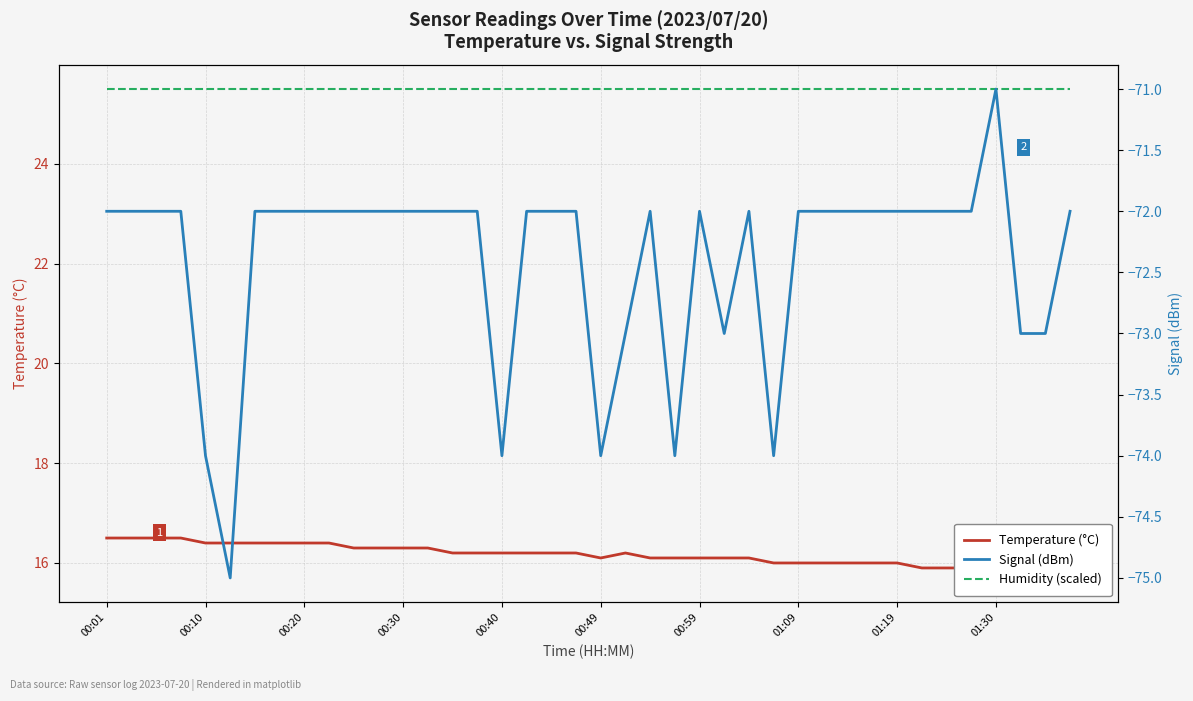

Reading right to left, what are all the values shown in this chart?

Temperature (°C): 15.7	15.7	15.8	15.8	15.9	15.9	15.9	16.0	16.0	16.0	16.0	16.0	16.0	16.1	16.1	16.1	16.1	16.1	16.2	16.1	16.2	16.2	16.2	16.2	16.2	16.2	16.3	16.3	16.3	16.3	16.4	16.4	16.4	16.4	16.4	16.4	16.5	16.5	16.5	16.5
Humidity (scaled): 25.5	25.5	25.5	25.5	25.5	25.5	25.5	25.5	25.5	25.5	25.5	25.5	25.5	25.5	25.5	25.5	25.5	25.5	25.5	25.5	25.5	25.5	25.5	25.5	25.5	25.5	25.5	25.5	25.5	25.5	25.5	25.5	25.5	25.5	25.5	25.5	25.5	25.5	25.5	25.5
Signal (dBm): -72.0	-73.0	-73.0	-71.0	-72.0	-72.0	-72.0	-72.0	-72.0	-72.0	-72.0	-72.0	-74.0	-72.0	-73.0	-72.0	-74.0	-72.0	-73.0	-74.0	-72.0	-72.0	-72.0	-74.0	-72.0	-72.0	-72.0	-72.0	-72.0	-72.0	-72.0	-72.0	-72.0	-72.0	-75.0	-74.0	-72.0	-72.0	-72.0	-72.0